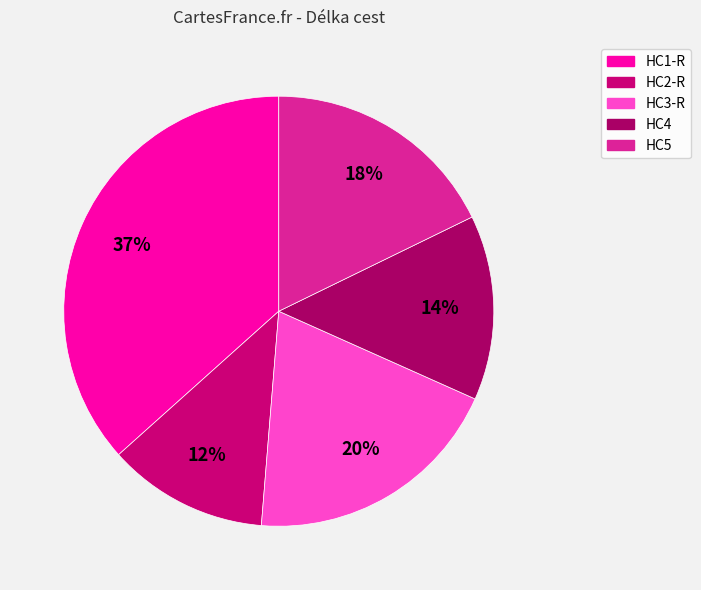

Which category has the smallest portion of the pie?

HC2-R